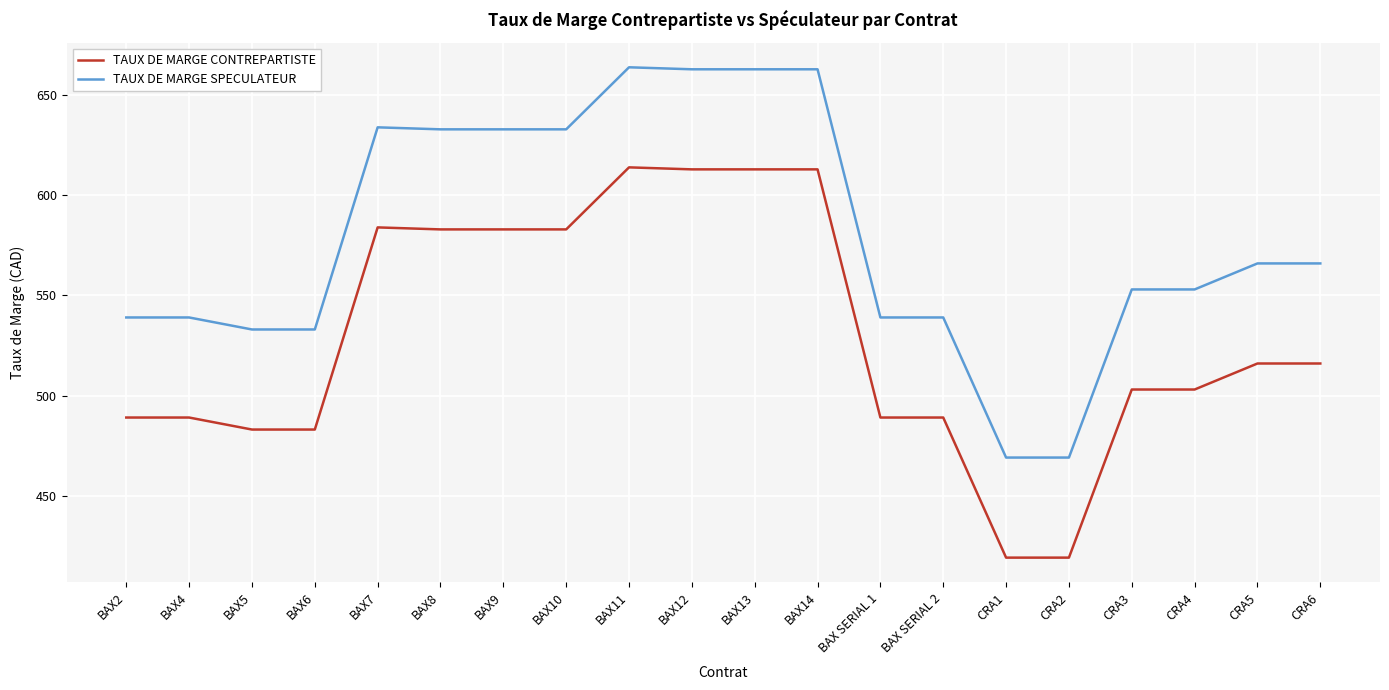

Rank the series by their average value, from highest to lowest.

TAUX DE MARGE SPECULATEUR, TAUX DE MARGE CONTREPARTISTE